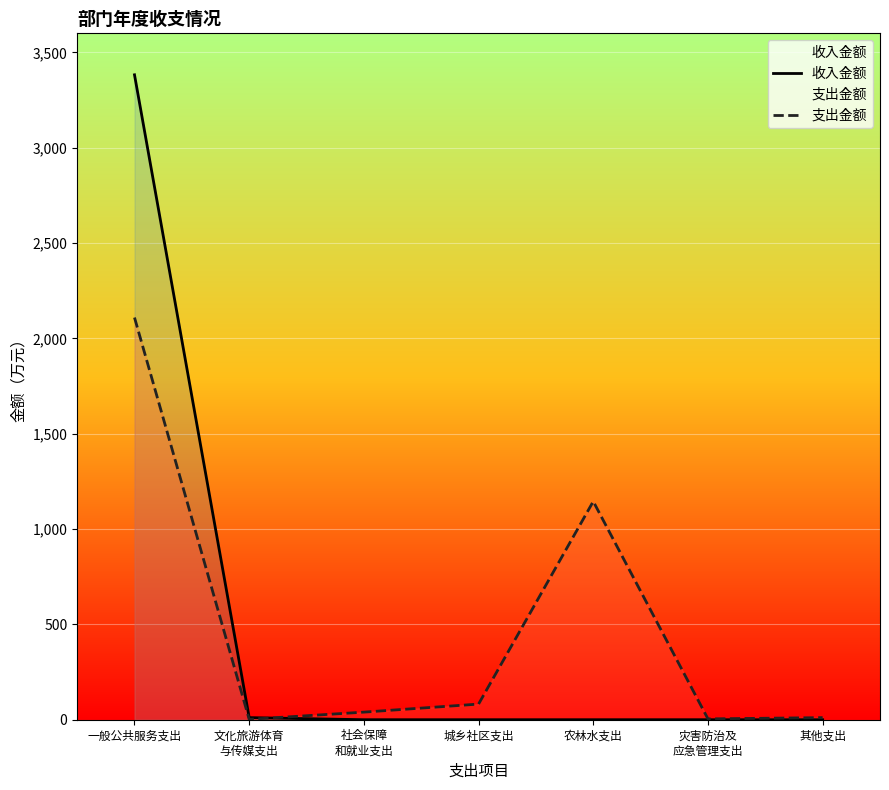

What is the maximum value shown in the chart?

3382.5